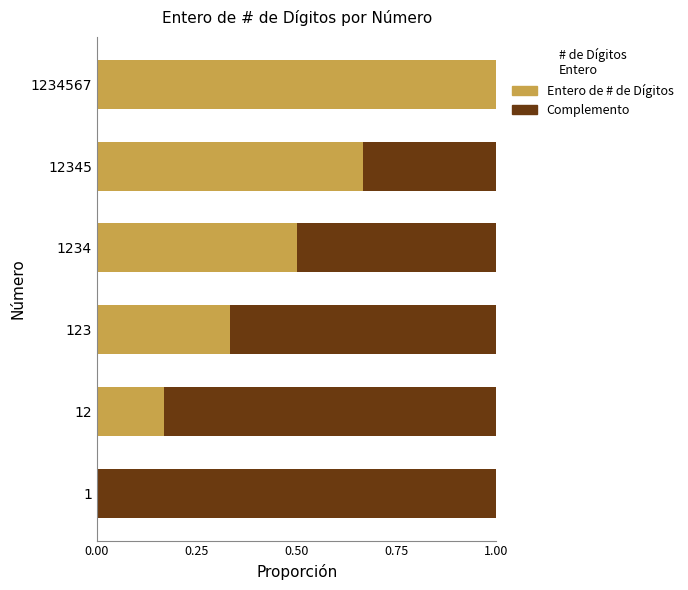

At which label does Entero de # de Dígitos reach its peak?

1234567